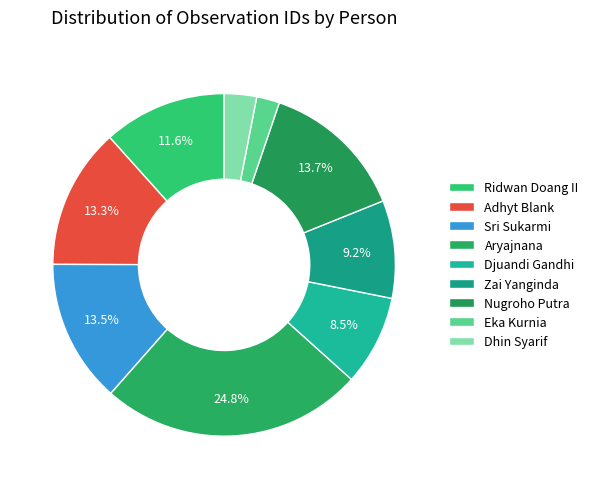

To the nearest percent, what percentage of the pie is Nugroho Putra?

14%